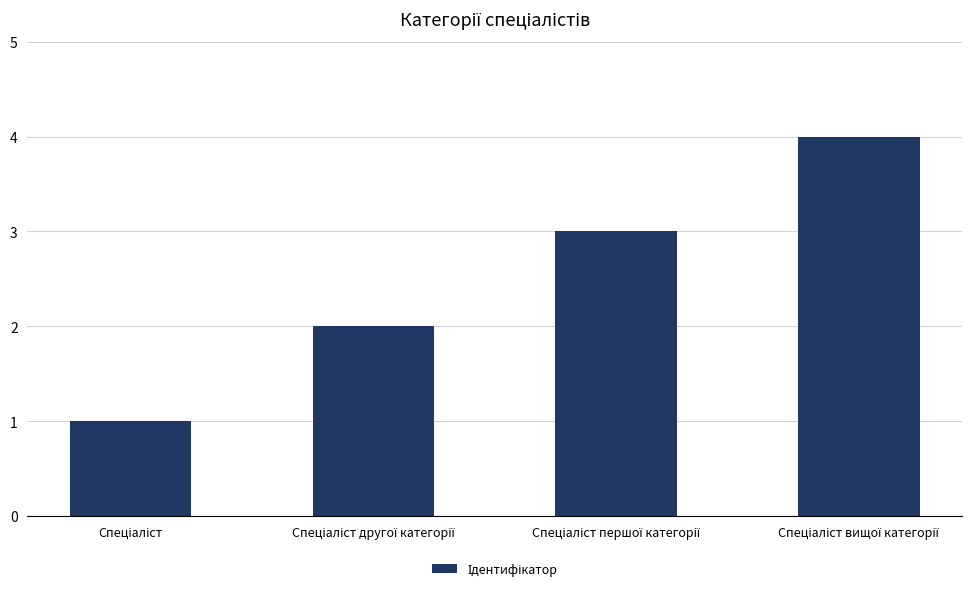

How many values are between 2 and 4?

3